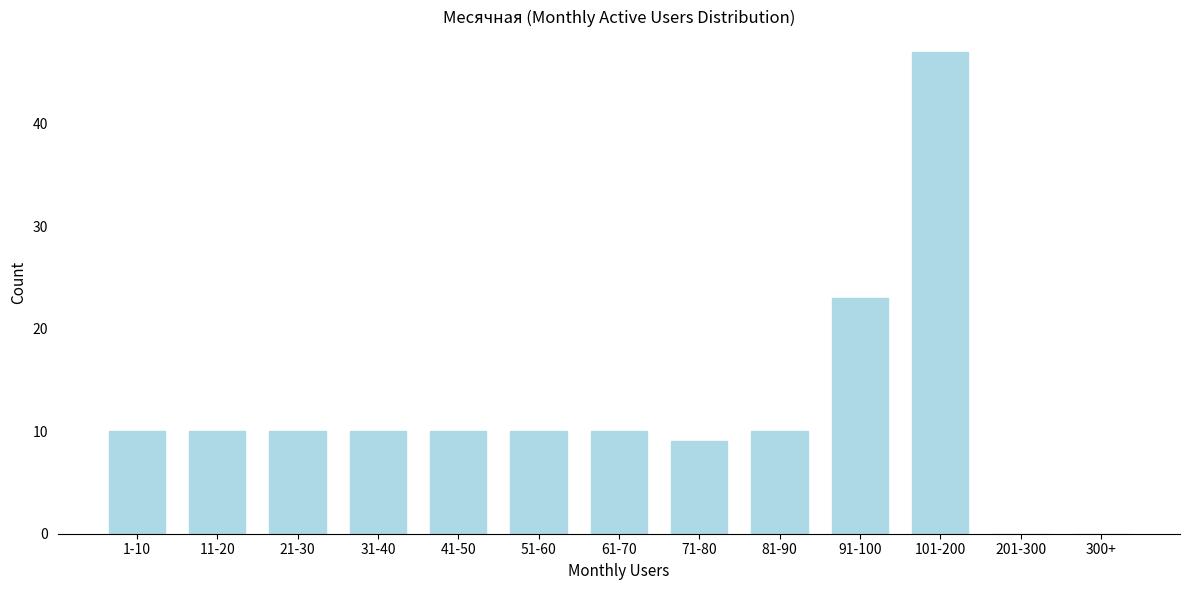

Reading left to right, list all the values displayed in this chart.

1-10=10	11-20=10	21-30=10	31-40=10	41-50=10	51-60=10	61-70=10	71-80=9	81-90=10	91-100=23	101-200=47	201-300=0	300+=0